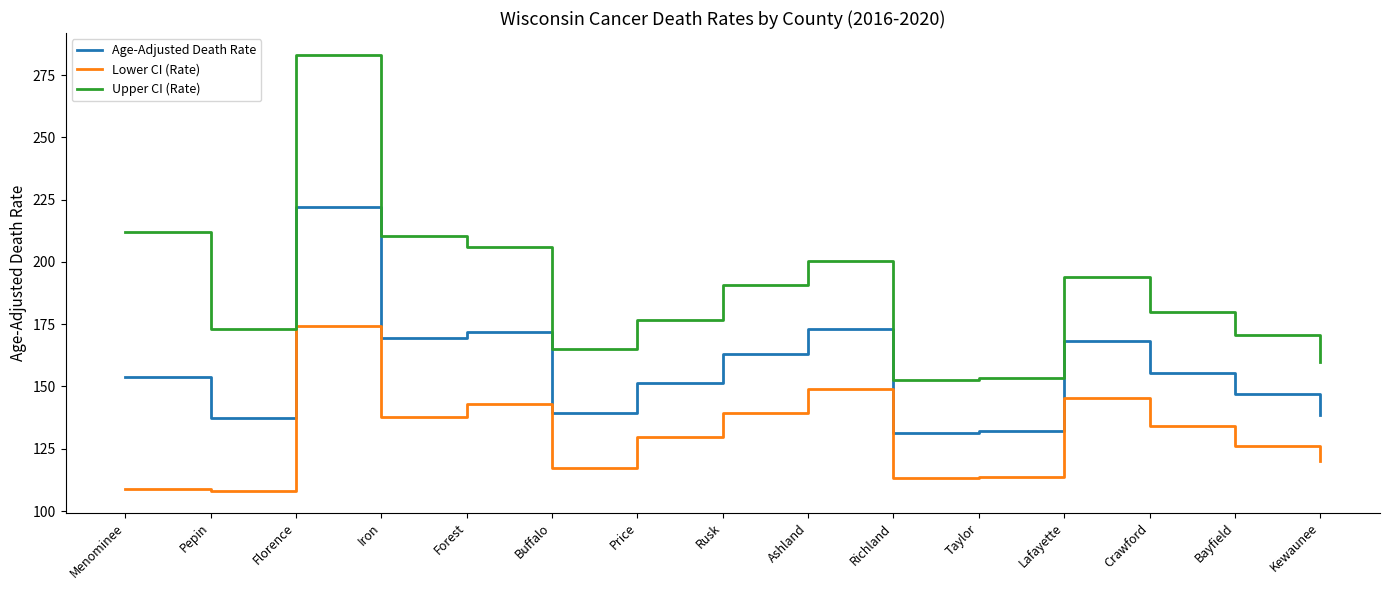

True or false: Lower CI (Rate) and Upper CI (Rate) intersect in this chart.

False